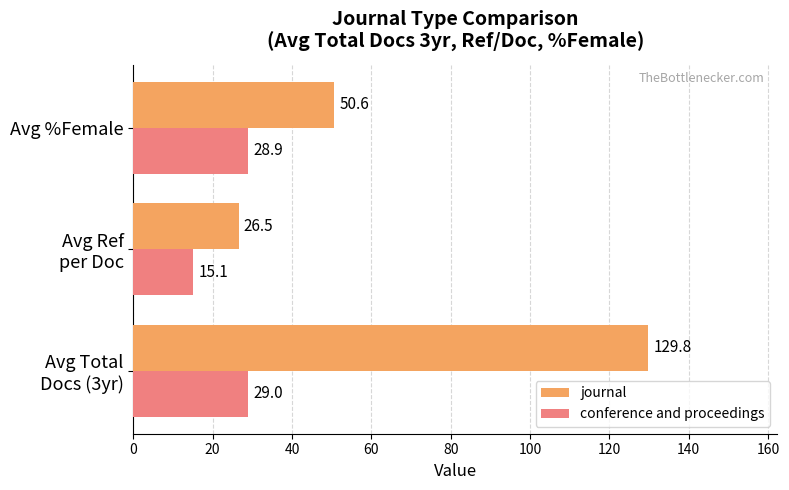

What is the difference between the maximum and minimum values in the journal series?

103.3